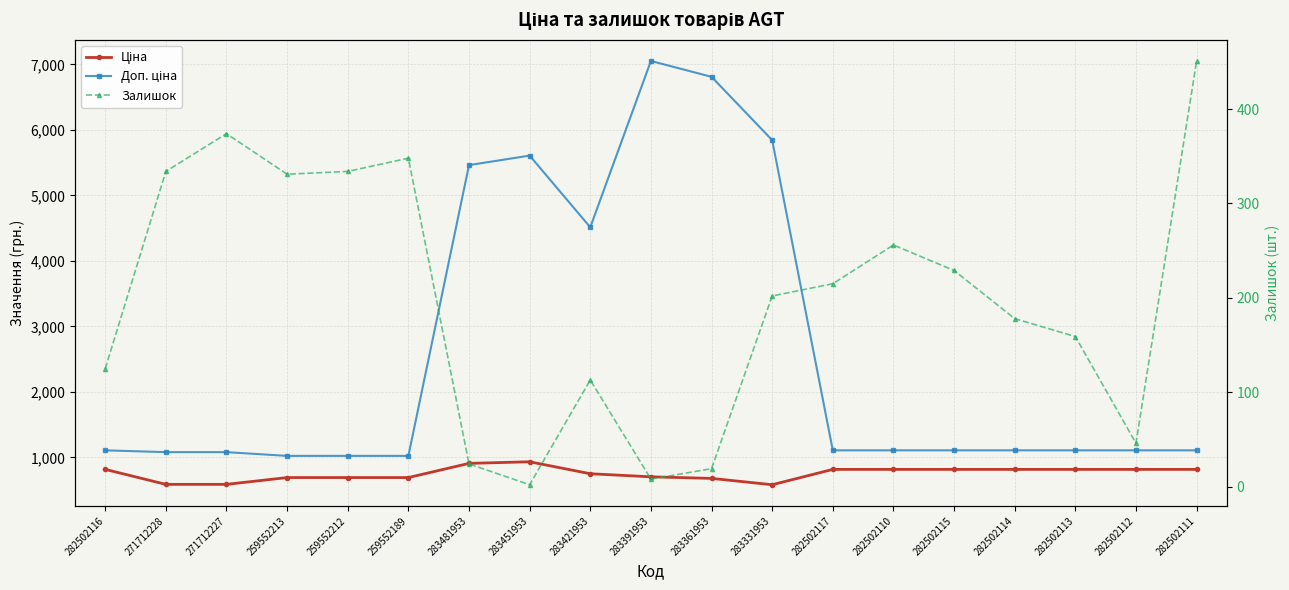

What is the greatest value displayed?

7051.3